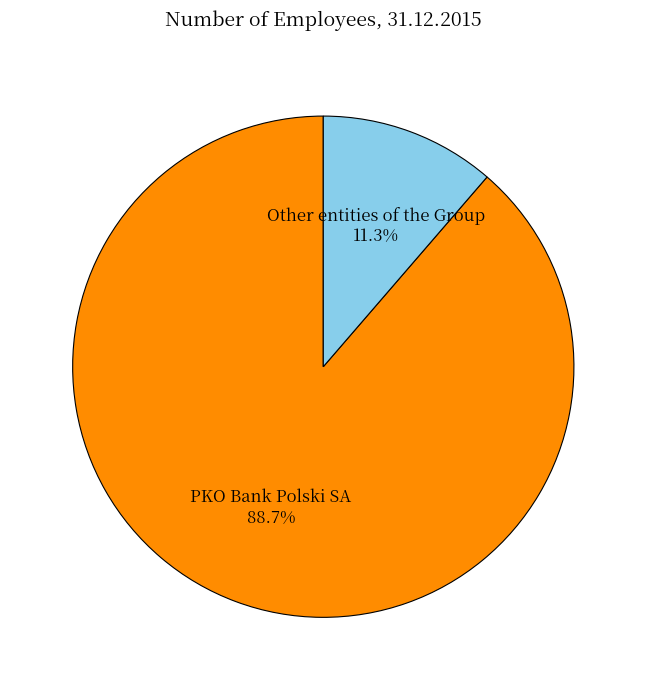

To the nearest percent, what portion does PKO Bank Polski SA represent?

89%